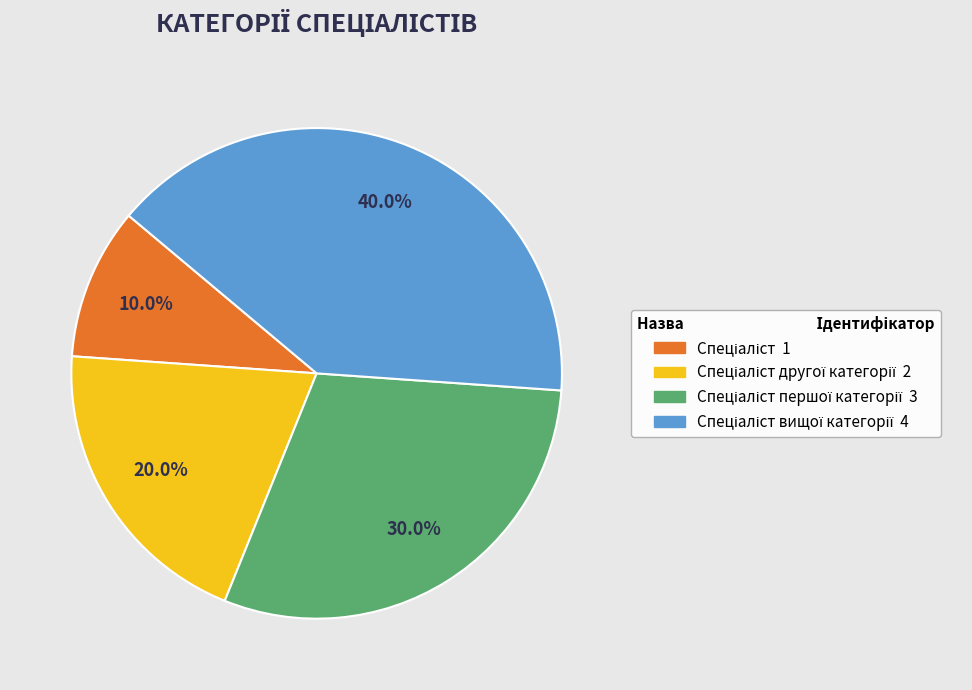

Does any single category account for the majority?

No